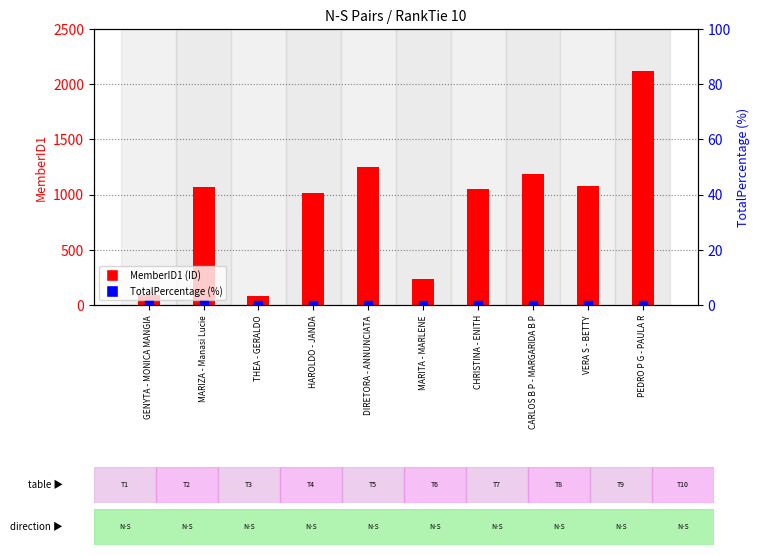

Which series has the largest Y range (max minus min)?

MemberID1